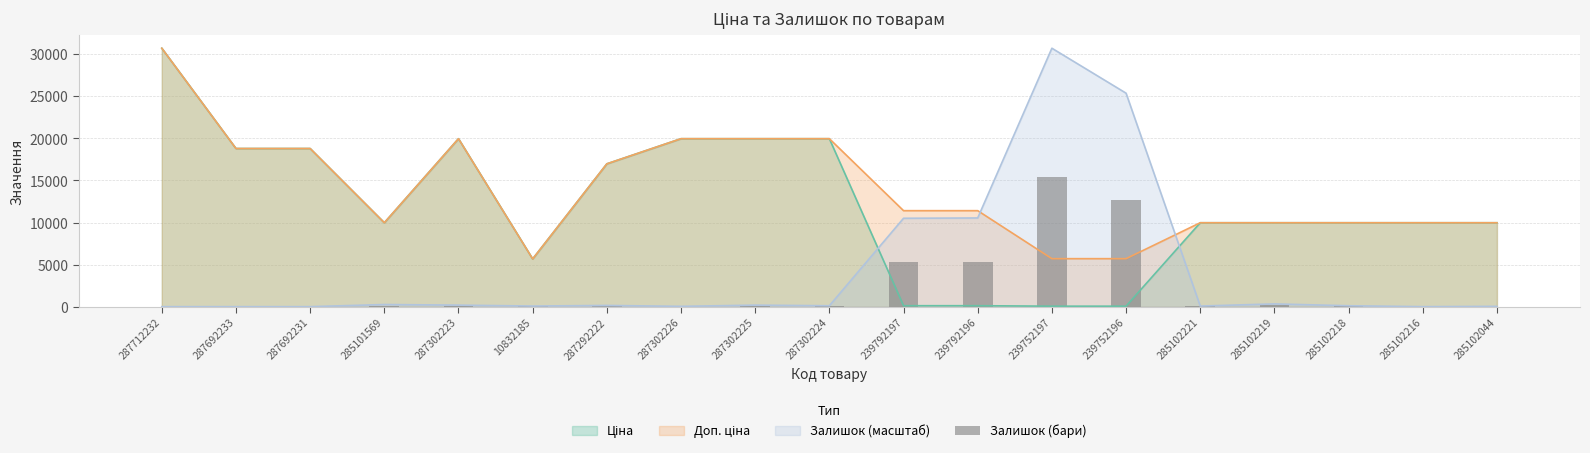

What is the value of the 19th bar from the left?

18.2